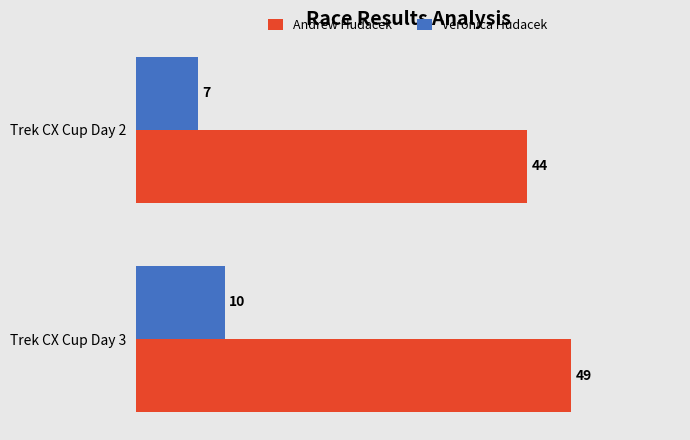

Which series has the largest total across all categories?

Andrew Hudacek